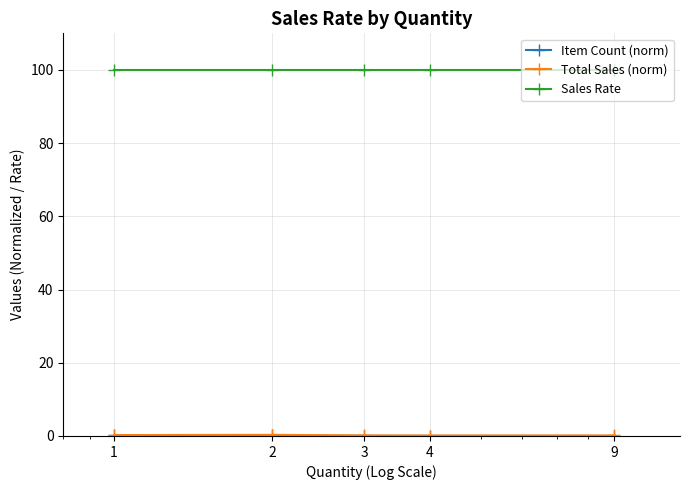

What is the value of the Sales Rate point at the 4th from the left?

100.0